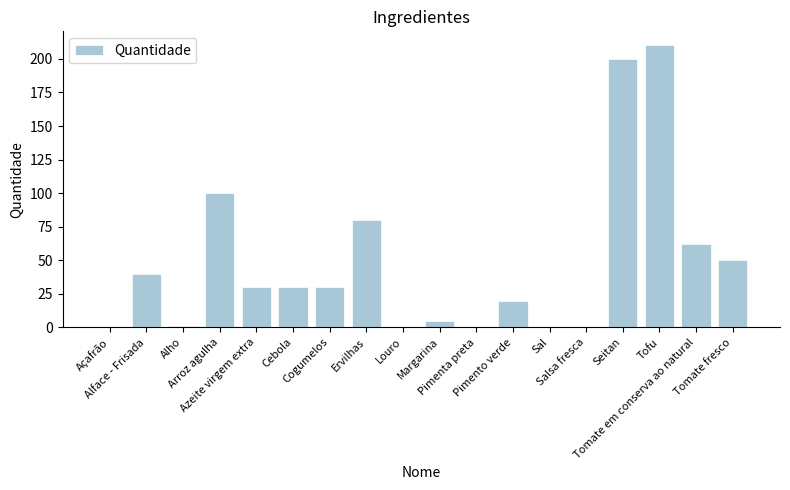

Are the bars horizontal?

No